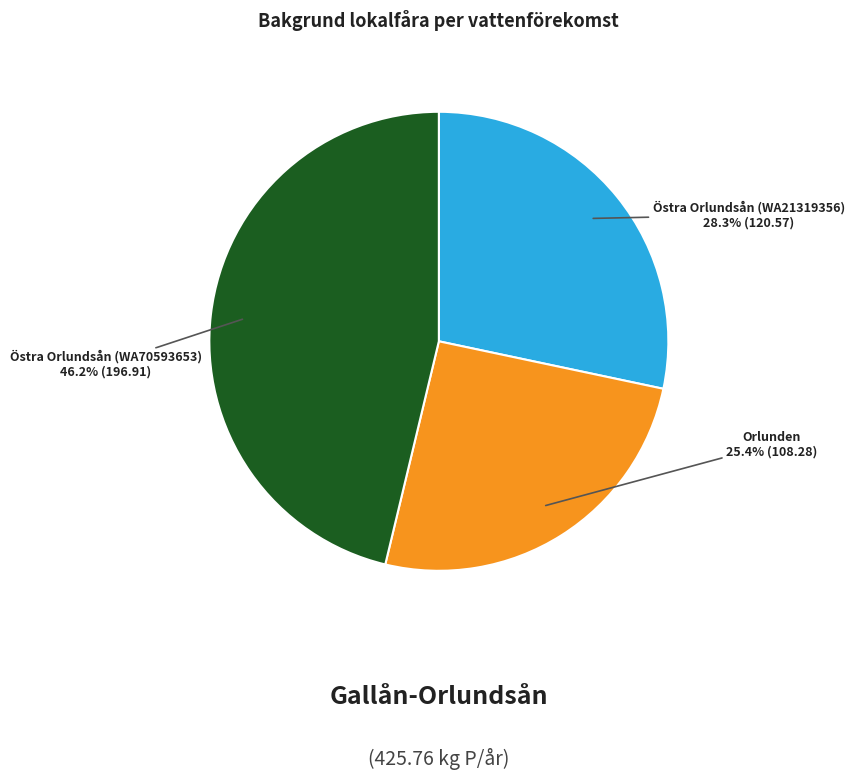

Is there a majority slice in this chart?

No